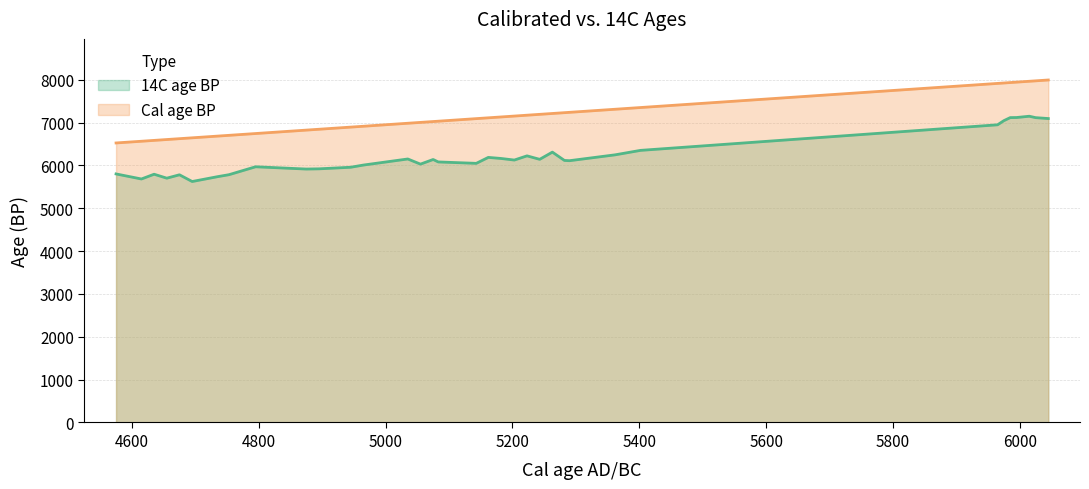

How many series are shown in this chart?

2